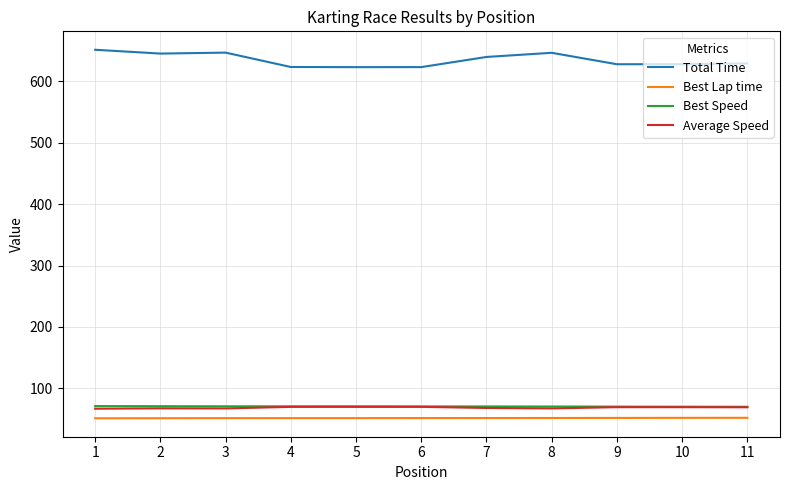

What is the spread (max minus min) of values at 7?

588.4